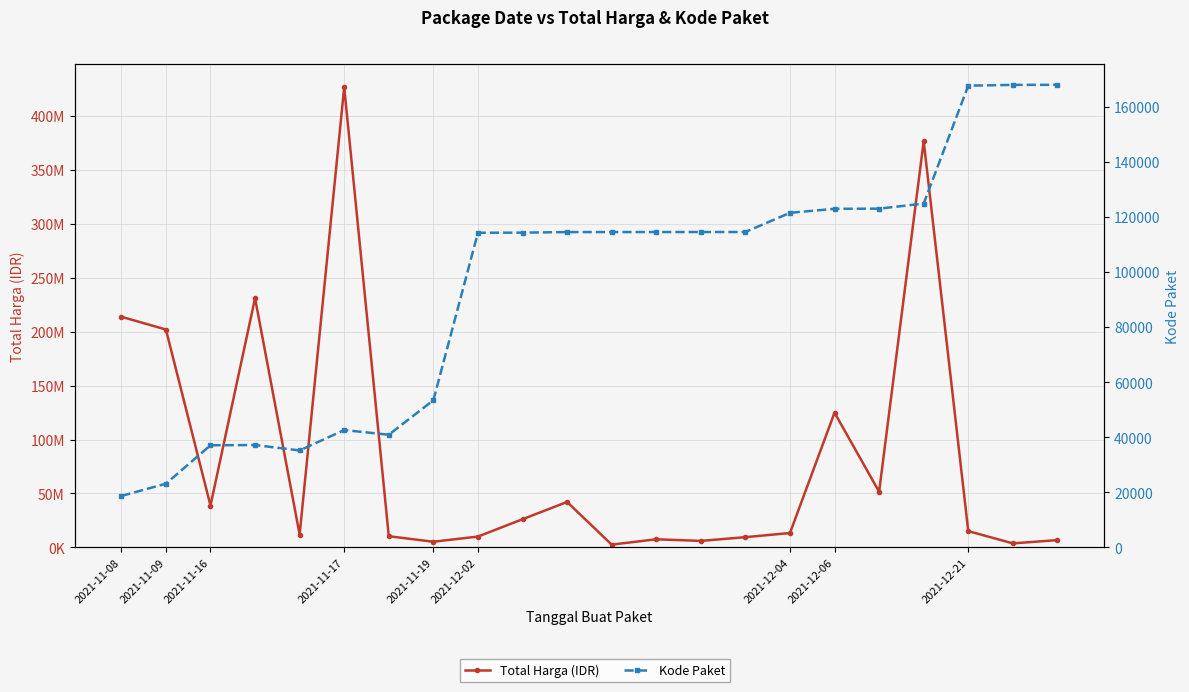

True or false: Kode Paket and Total Harga (IDR) intersect in this chart.

False